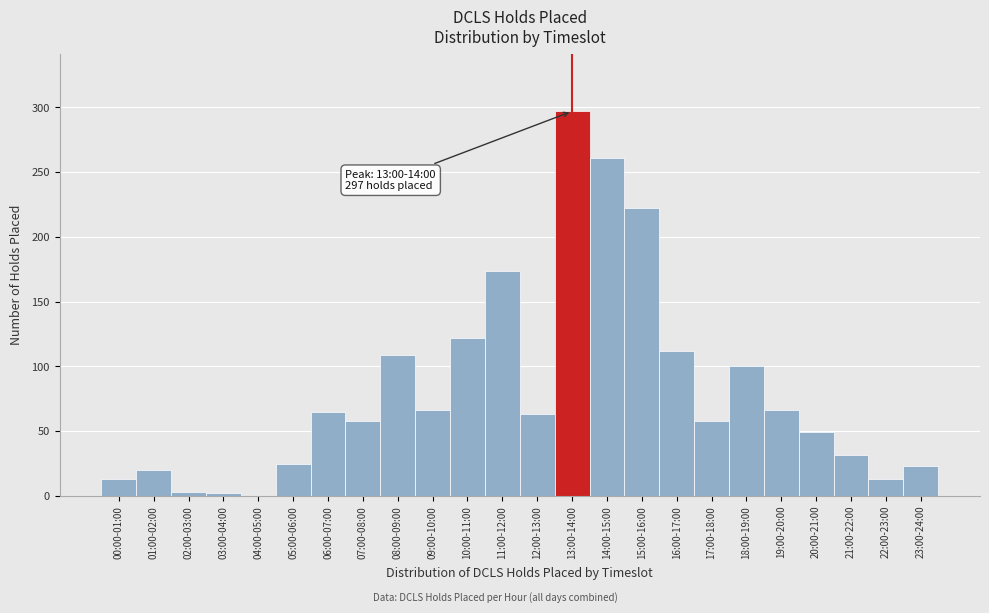

At which category does the chart reach its peak across all series?

13:00-14:00